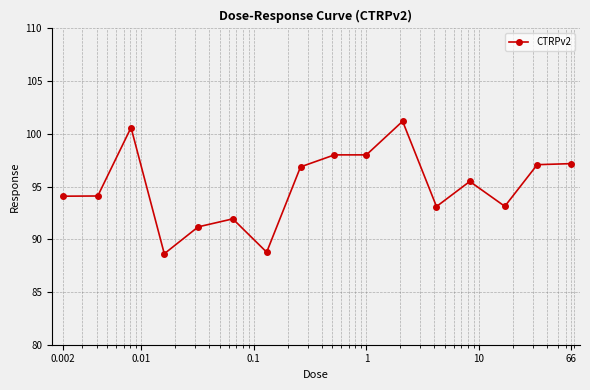

What is the smallest value displayed?

88.6